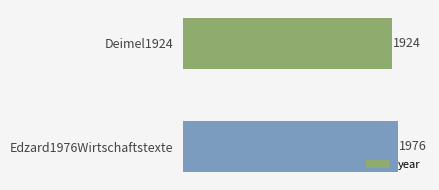

The value at Deimel1924 is 1205. True or false?

False